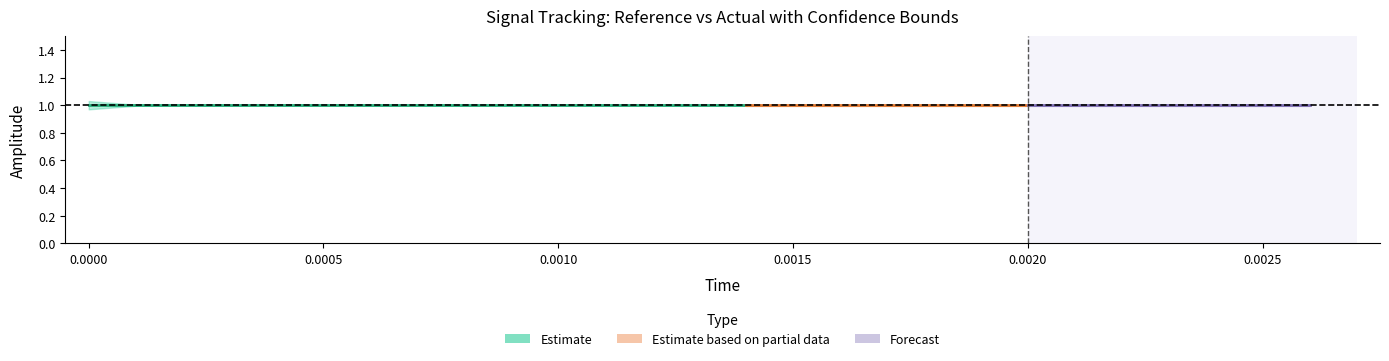

How many categories are shown in the chart?

15